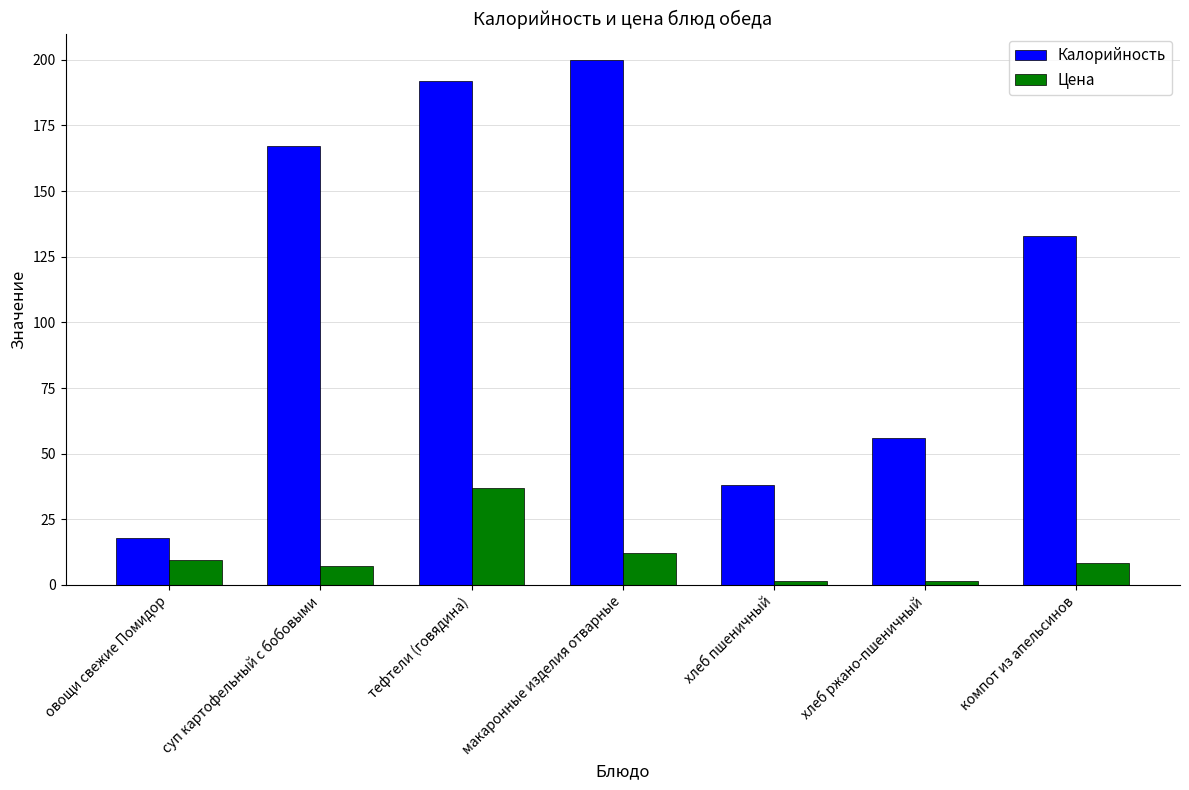

What is the label of the 7th bar from the right?

овощи свежие Помидор